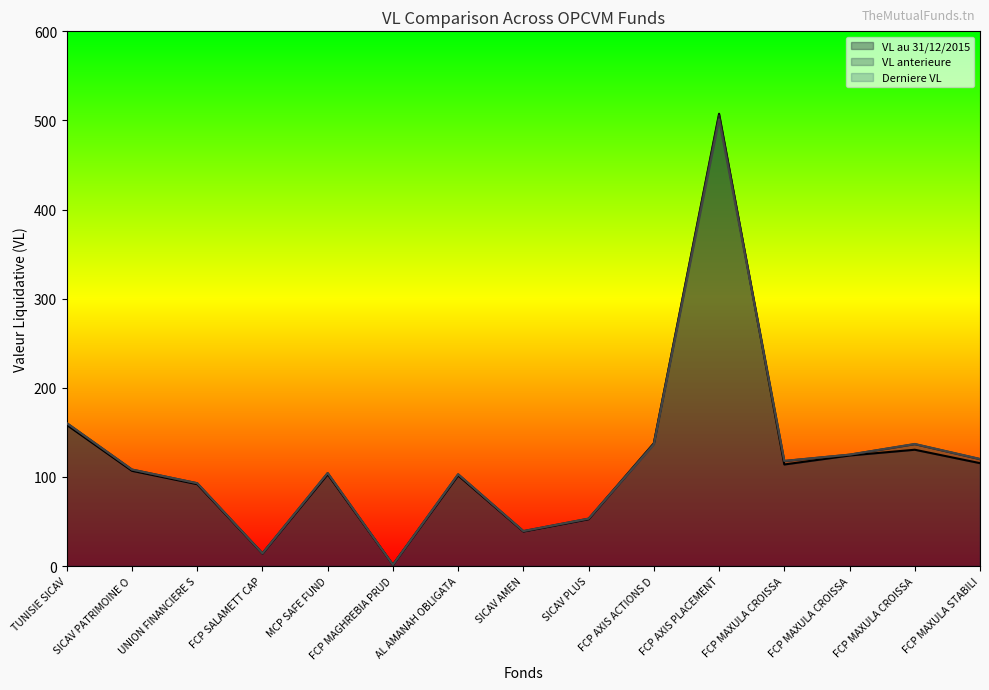

Rank the series by their average value, from lowest to highest.

VL au 31/12/2015, Derniere VL, VL anterieure